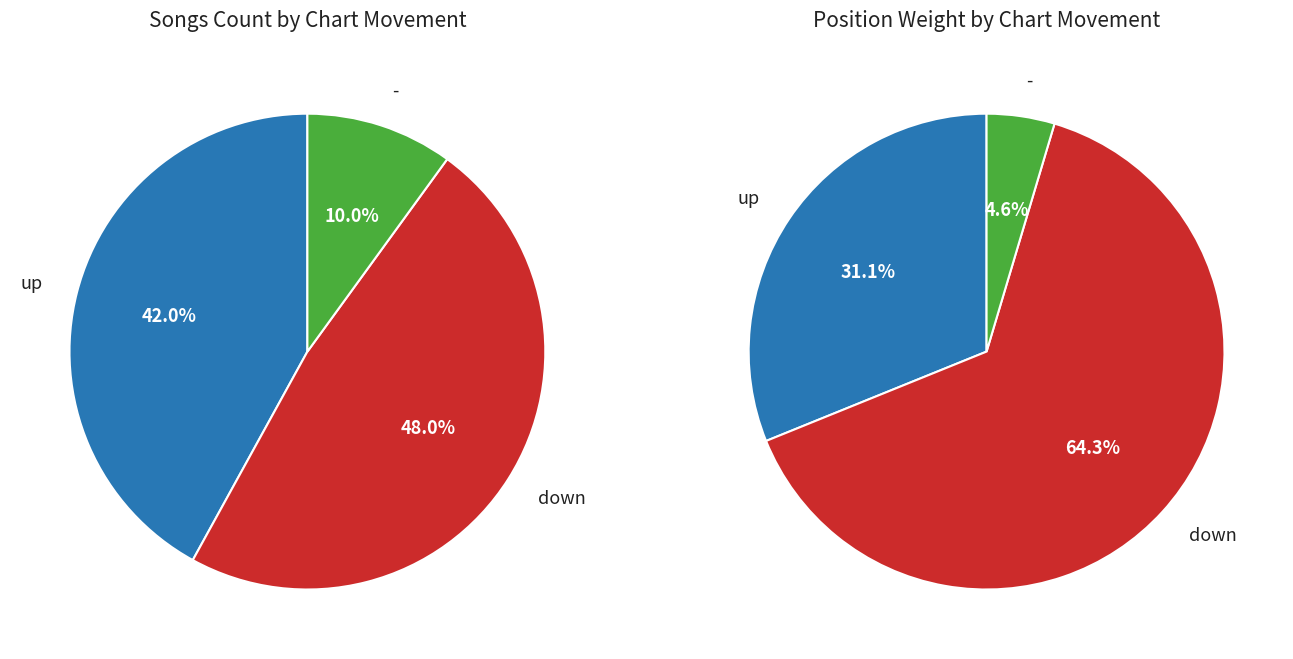

Rank the categories by value from highest to lowest.

down, up, -